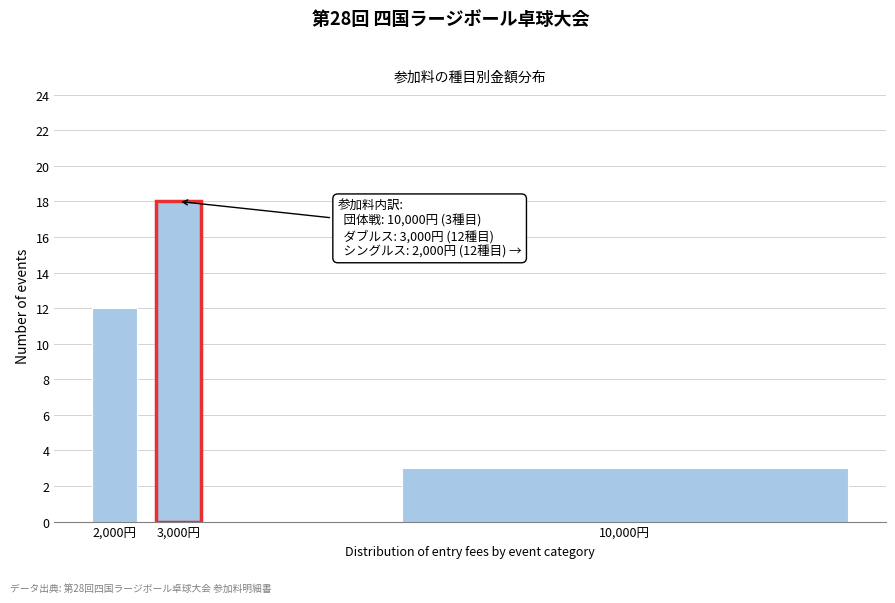

Reading right to left, extract all data points from this chart.

10,000円=3	3,000円=18	2,000円=12